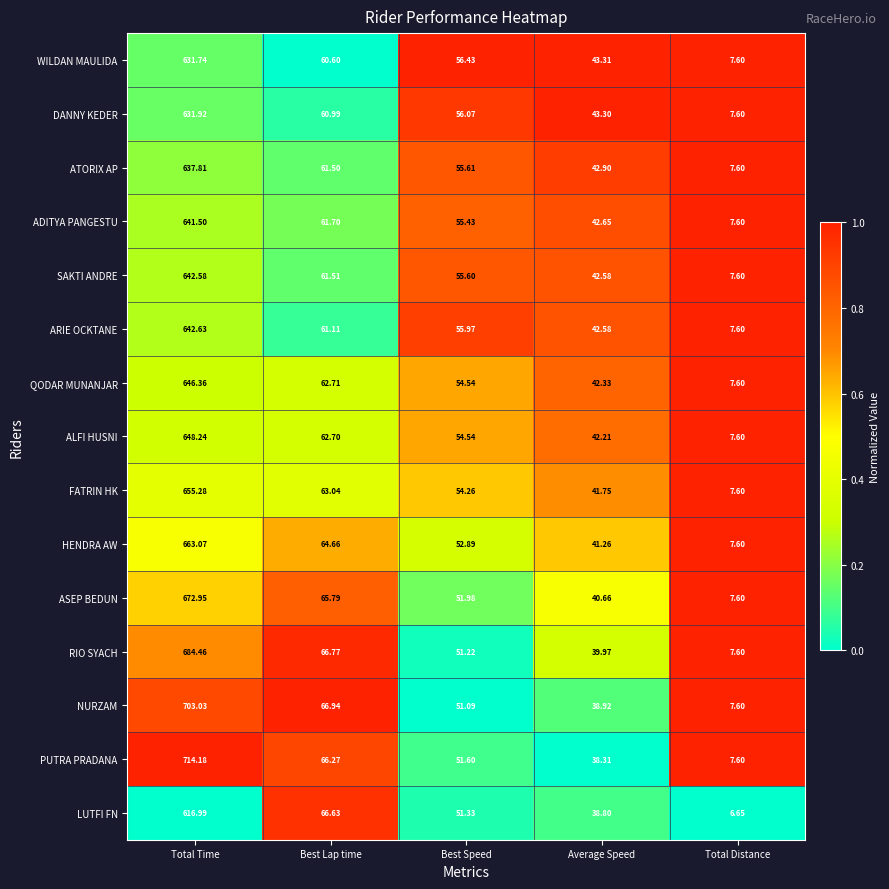

At which category is the sum across all series the highest?

Total Time